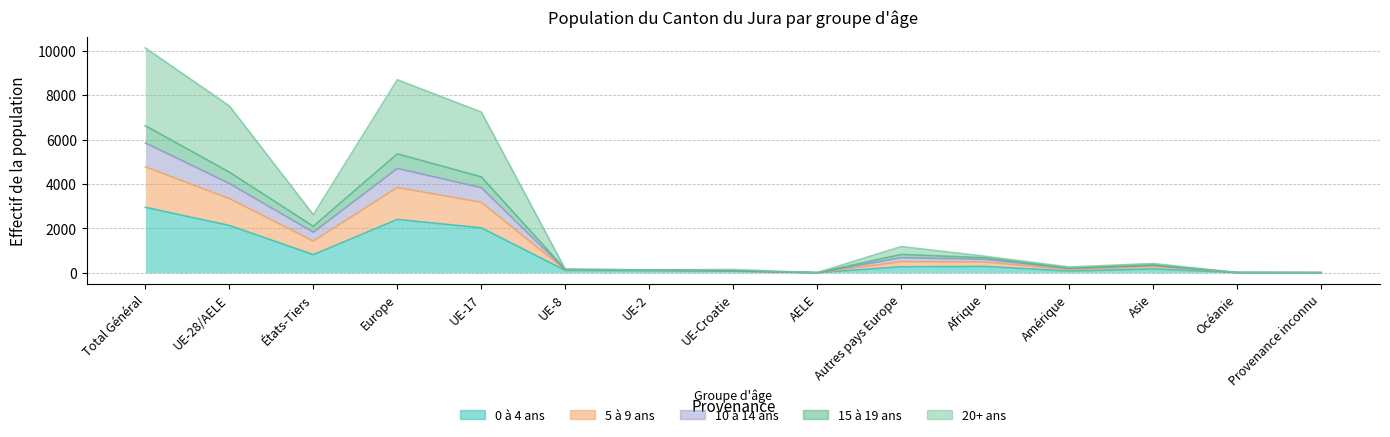

Is the value of 20+ ans at UE-Croatie greater than the value of 10 à 14 ans at Provenance inconnu?

Yes